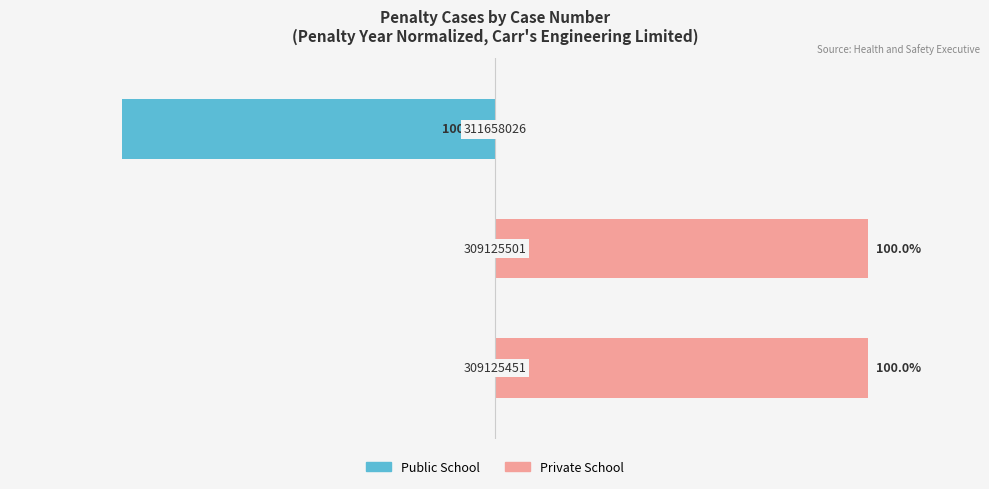

What are all the series names shown in the legend?

Public School, Private School